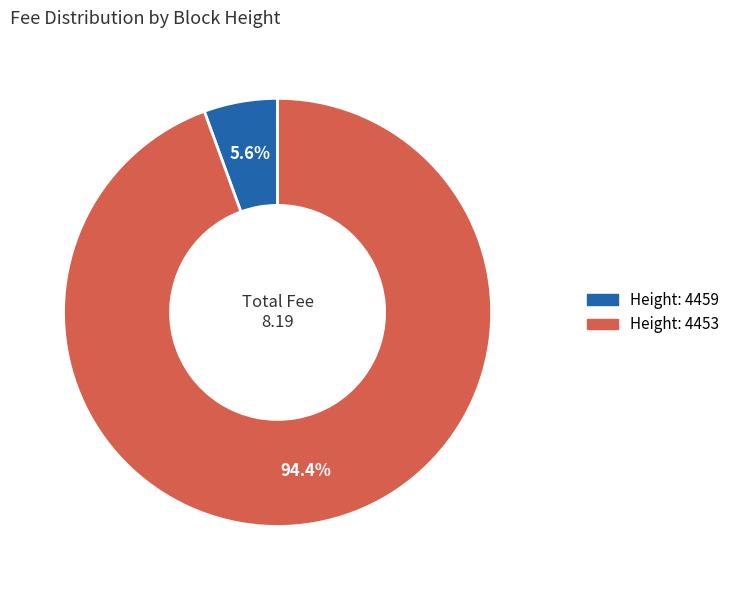

Does any single category account for the majority?

Yes